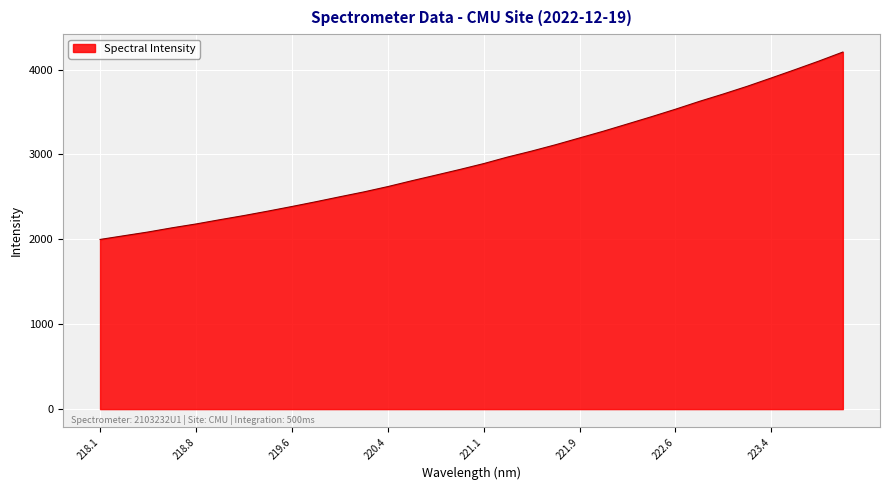

What is the greatest value displayed?

4206.1